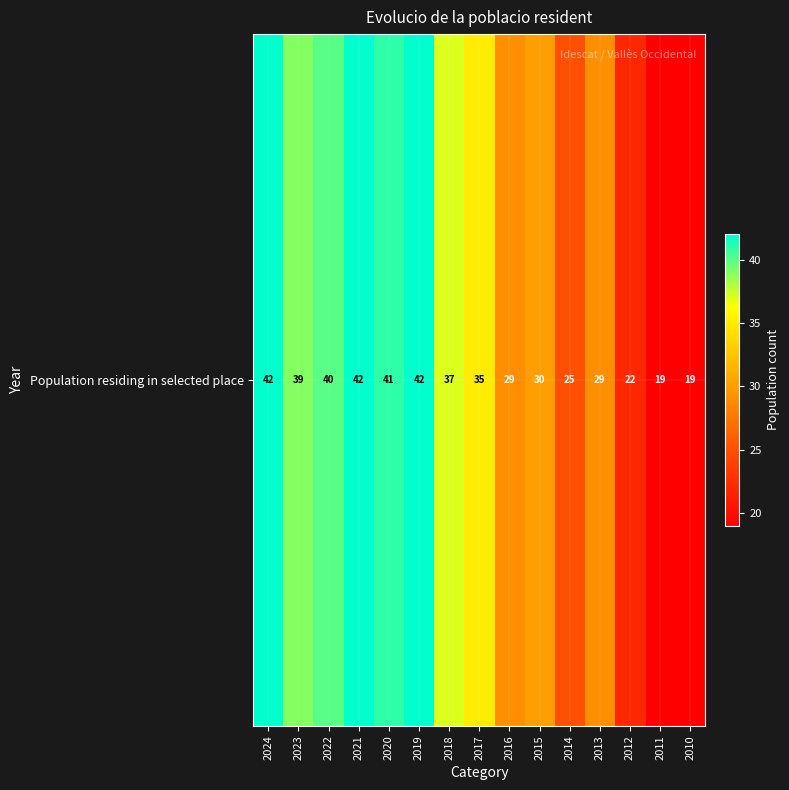

Read the value at 2012, to the nearest 10.

20